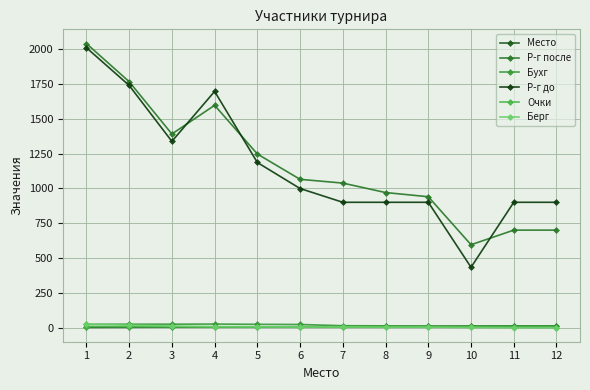

Is this an area chart (filled region under the line)?

No